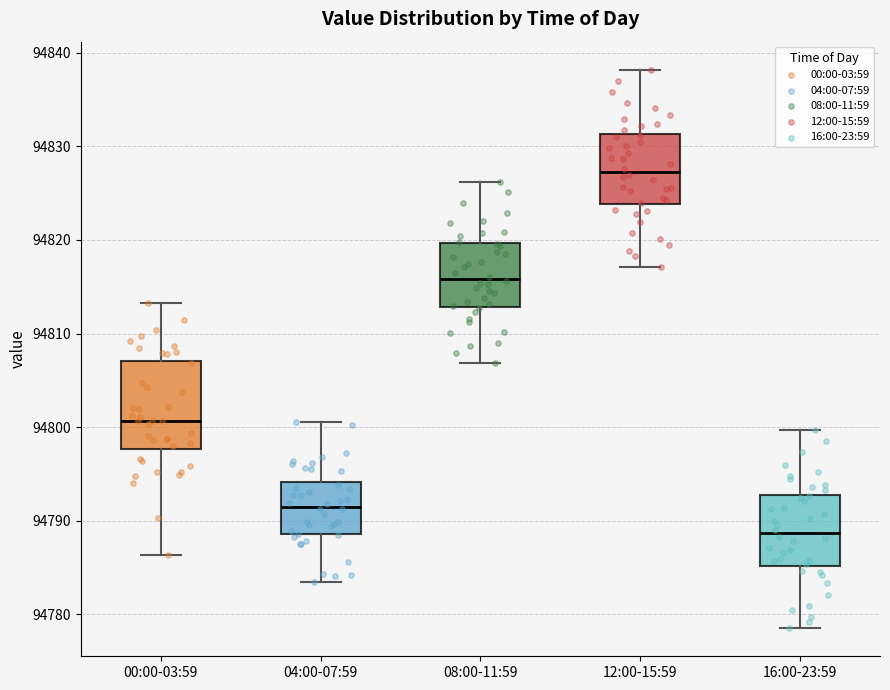

Which box has the lowest median line?

16:00-23:59